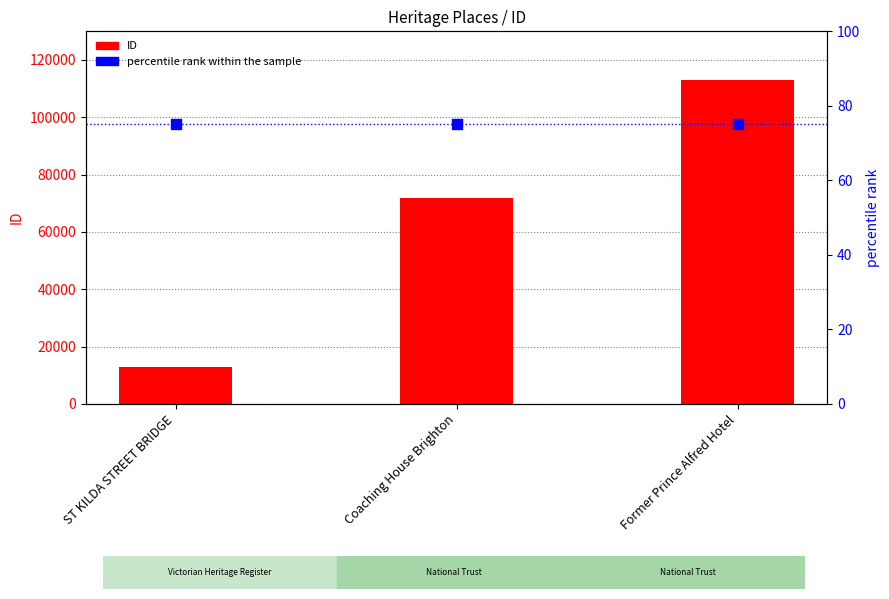

Is the value of ID at Former Prince Alfred Hotel greater than the value of percentile rank within the sample at Coaching House Brighton?

Yes